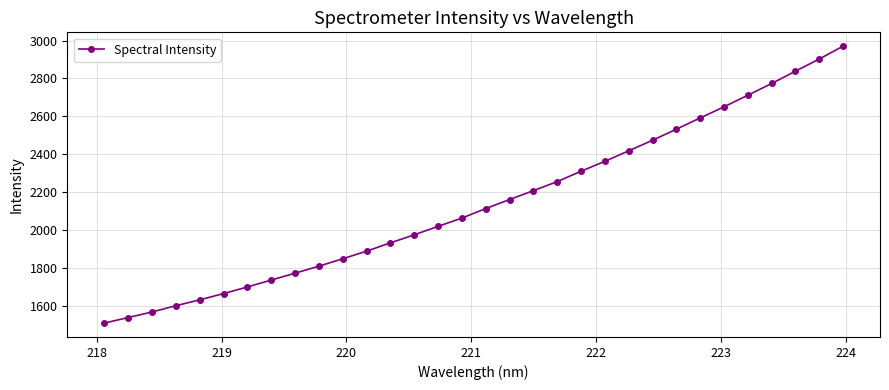

What is the average value?

2142.0